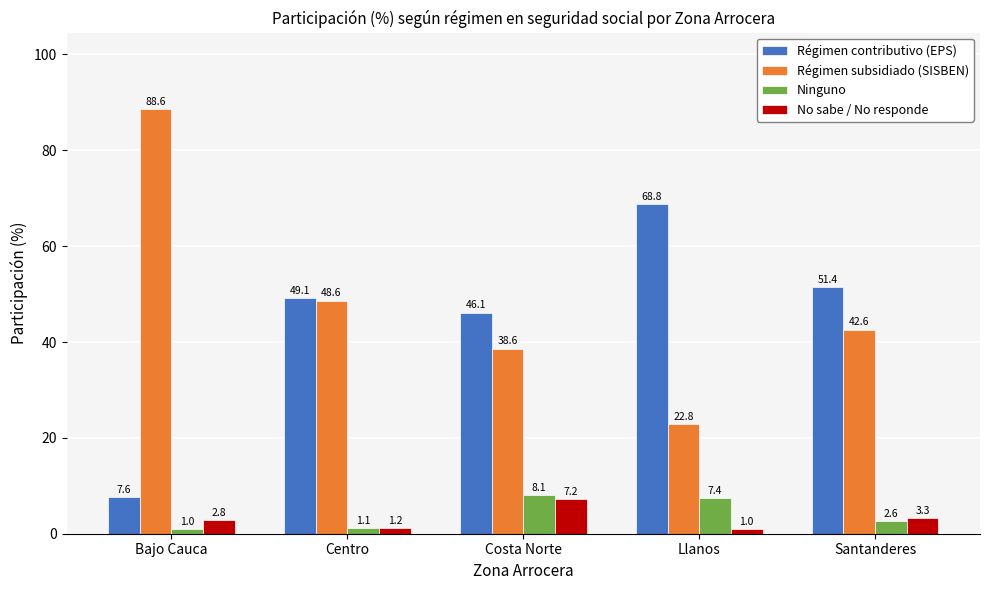

Are the bars grouped side by side (vs. stacked)?

Yes